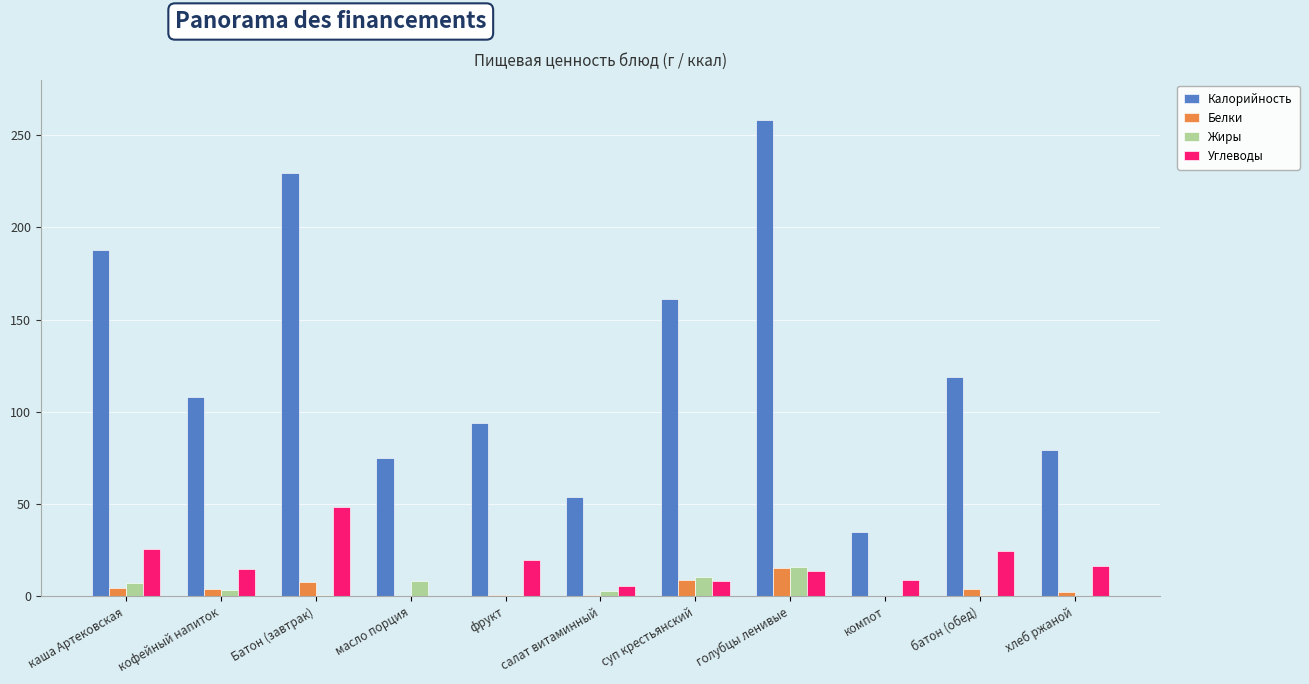

At which label does Углеводы first exceed 14?

каша Артековская